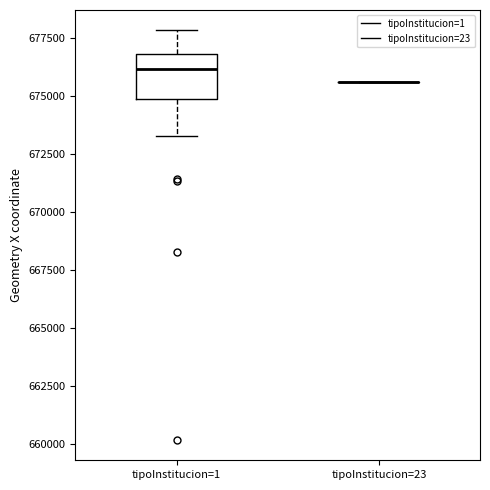

Which box is the tallest, from its lower edge to its upper edge?

tipoInstitucion=1